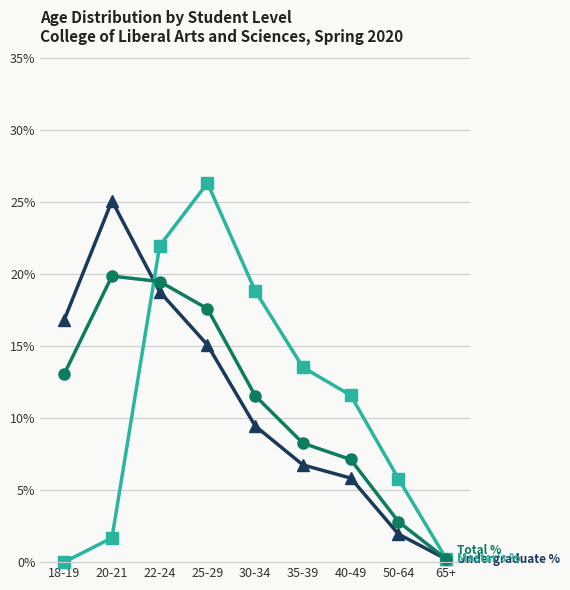

What is the difference between the highest and lowest values at 30-34?

9.4